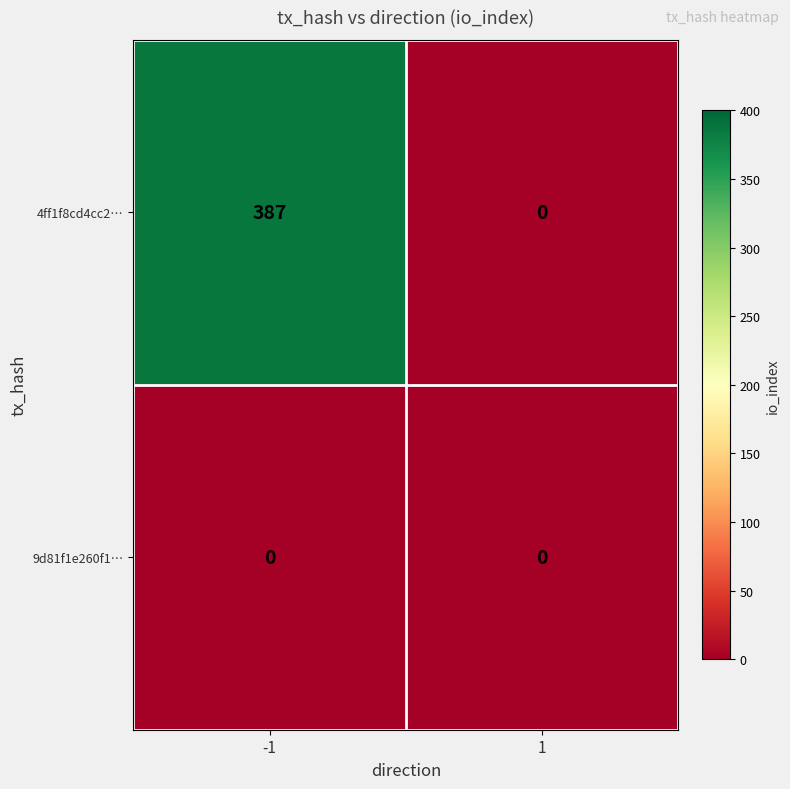

What is the maximum value for 4ff1f8cd4cc2…?

387